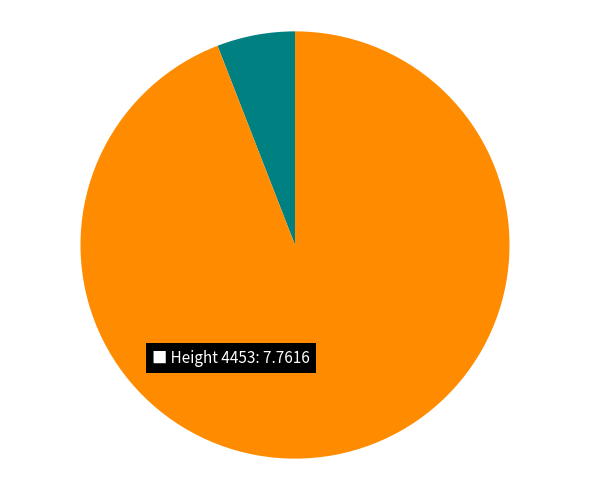

Does any single category account for the majority?

Yes